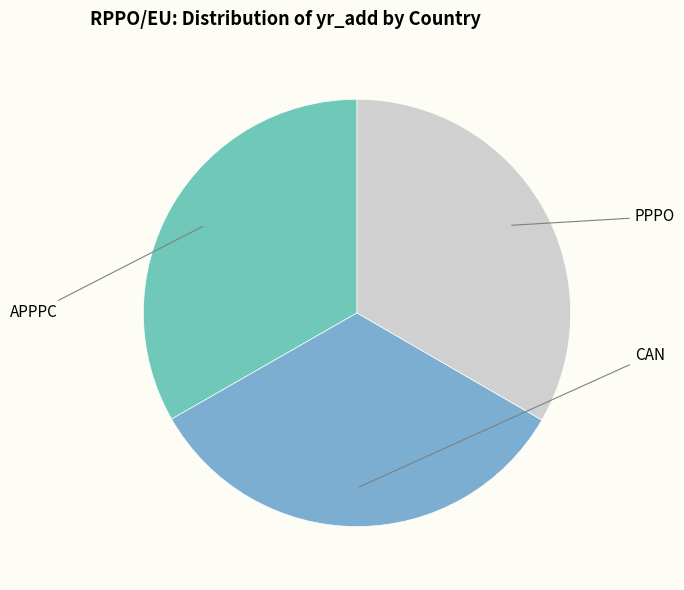

How many segments does this pie chart have?

3